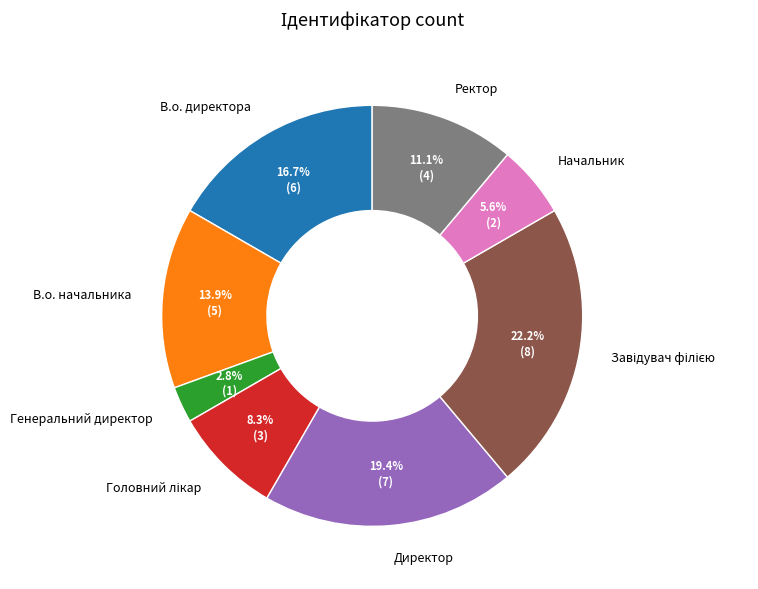

Does any single category account for the majority?

No